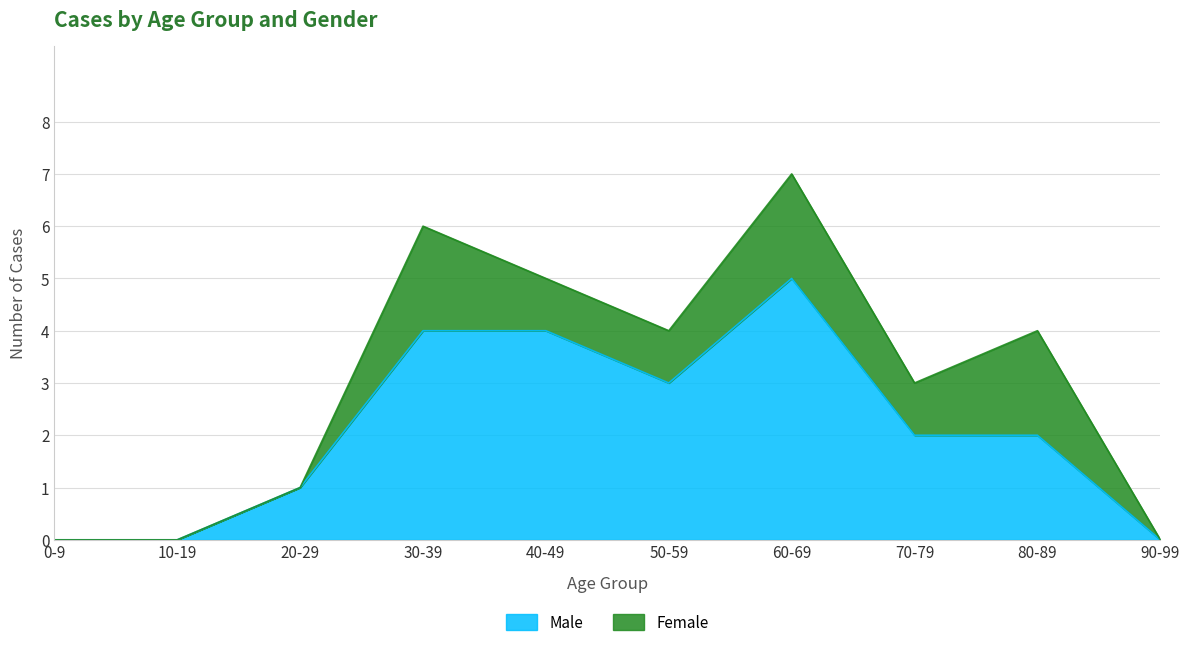

True or false: there are more than 1 points higher than both neighbors.

False